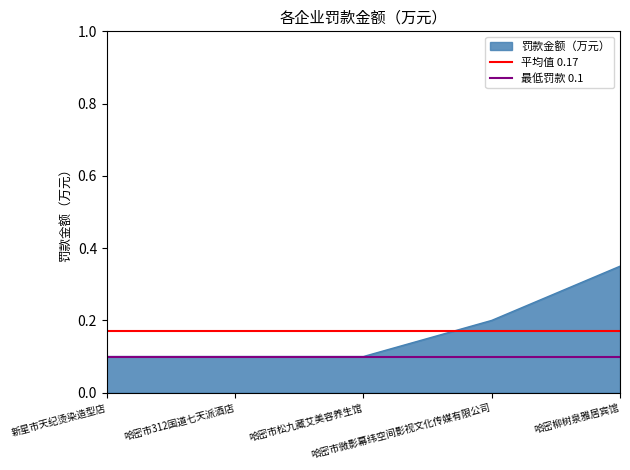

At which label is 最低罚款 0.1 closest to 0?

新星市天纪烫染造型店